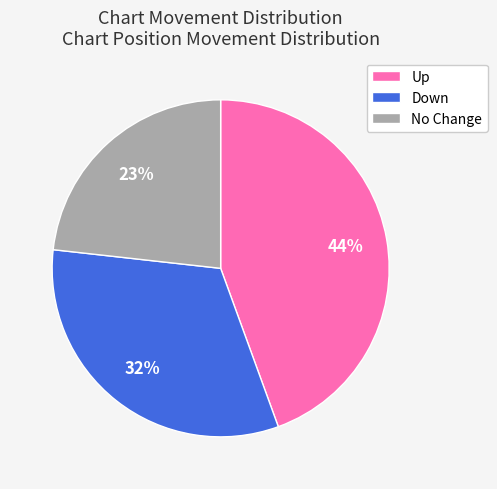

The Down slice represents 32% of the pie. True or false?

True